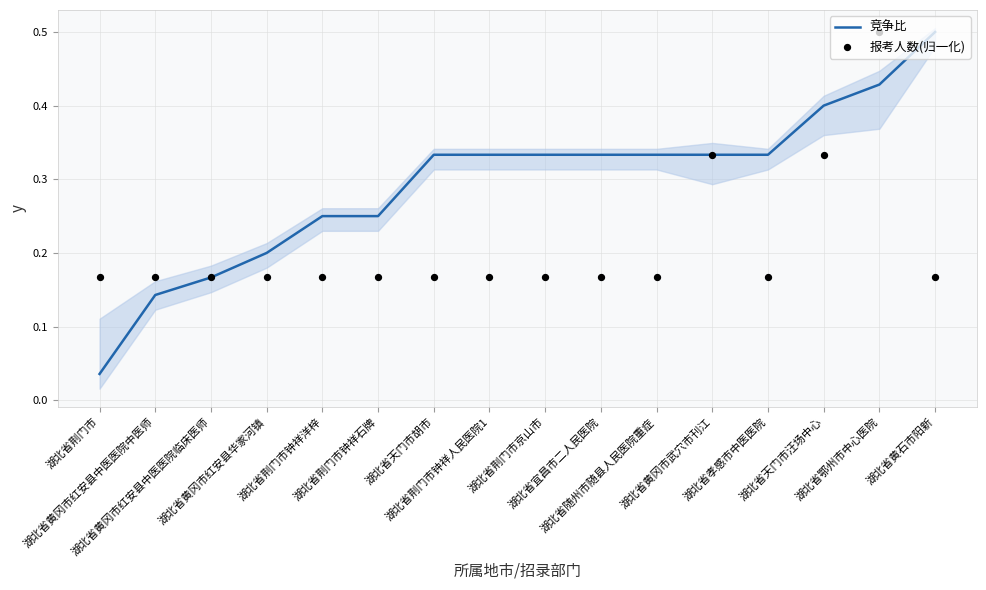

Which series has the widest spread of Y values?

竞争比